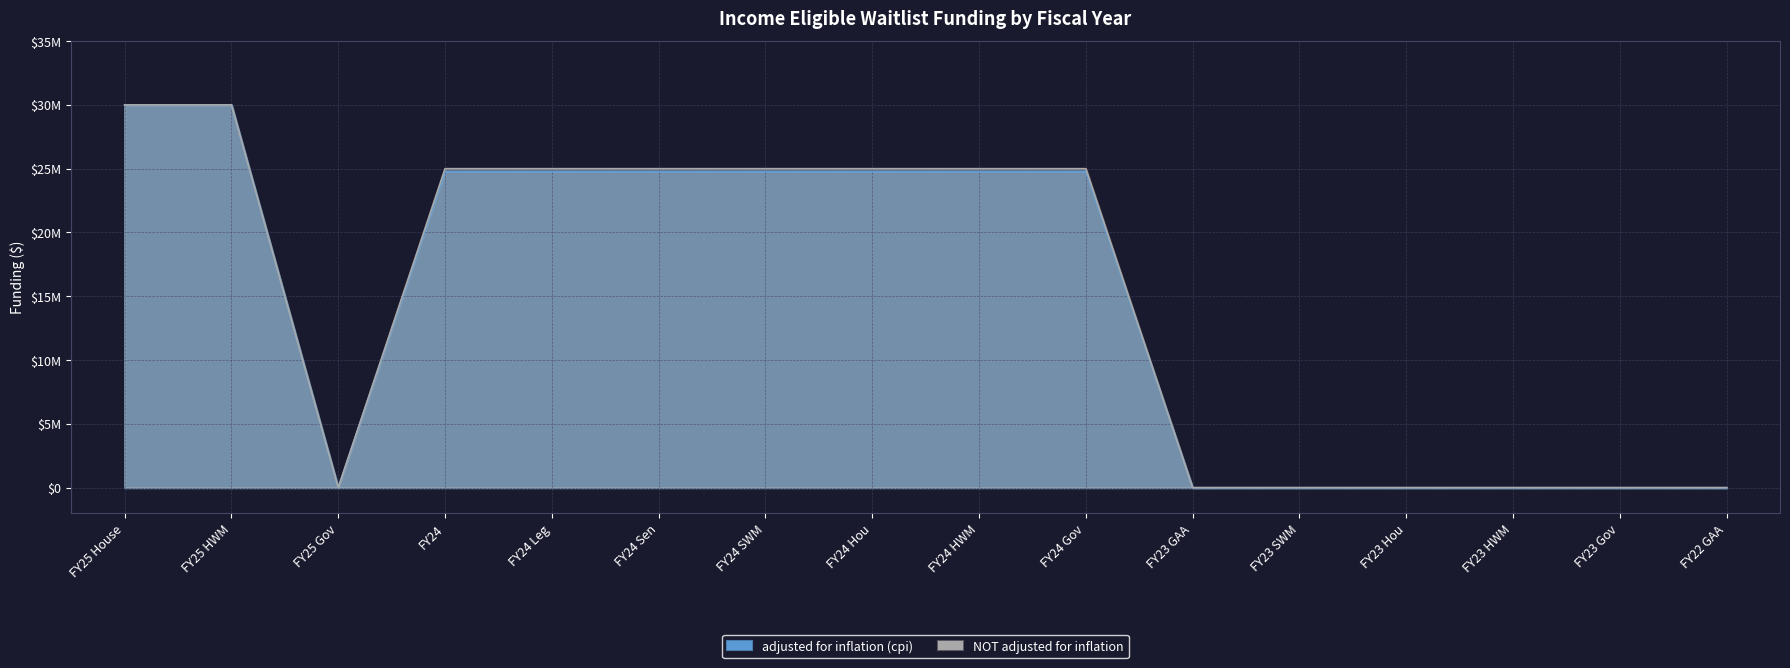

List the series in order of their peak value, highest first.

adjusted for inflation (cpi), NOT adjusted for inflation